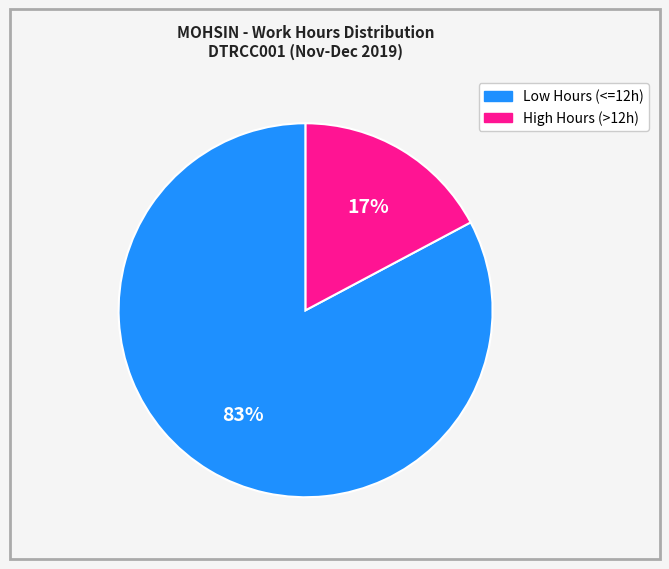

Does any single category account for the majority?

Yes